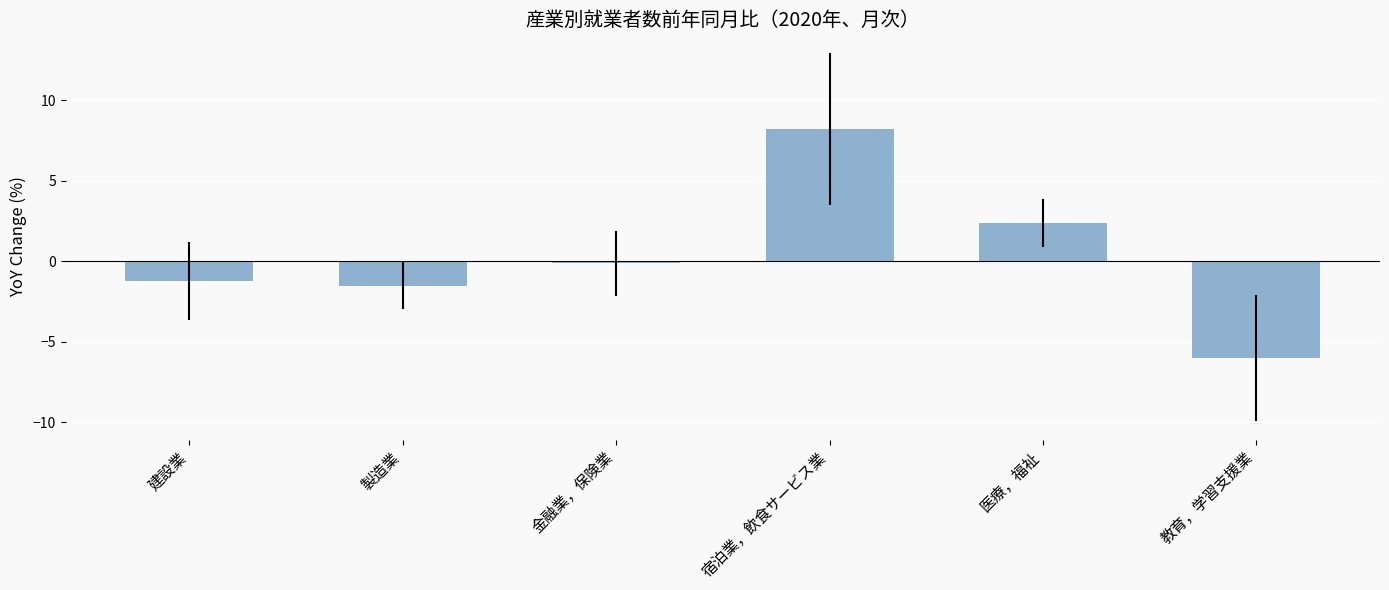

Reading left to right, transcribe all the data shown in this chart.

-1.2	-1.5	-0.1	8.2	2.4	-6.0